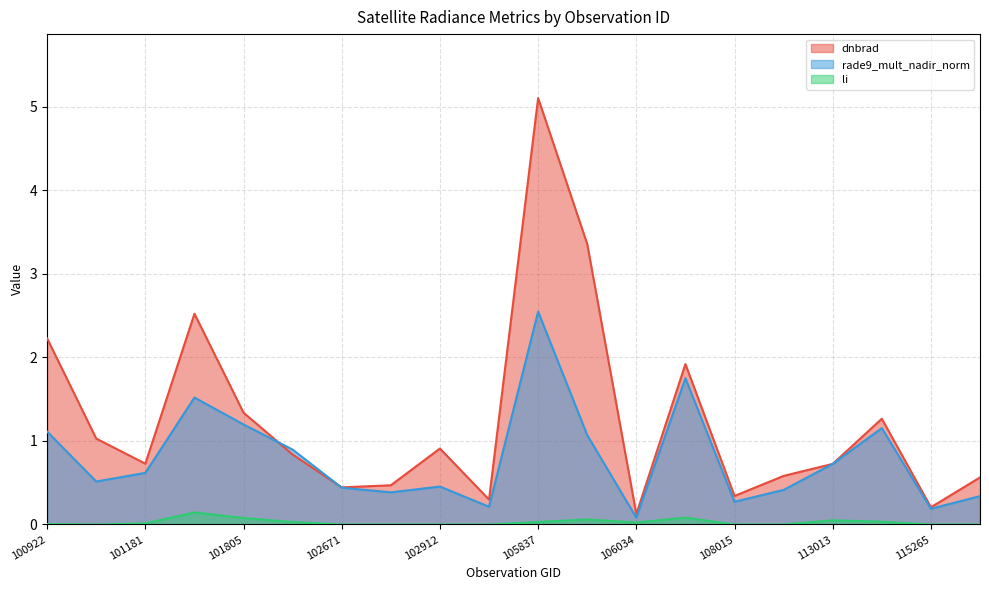

What are all the series names shown in the legend?

dnbrad, rade9_mult_nadir_norm, li